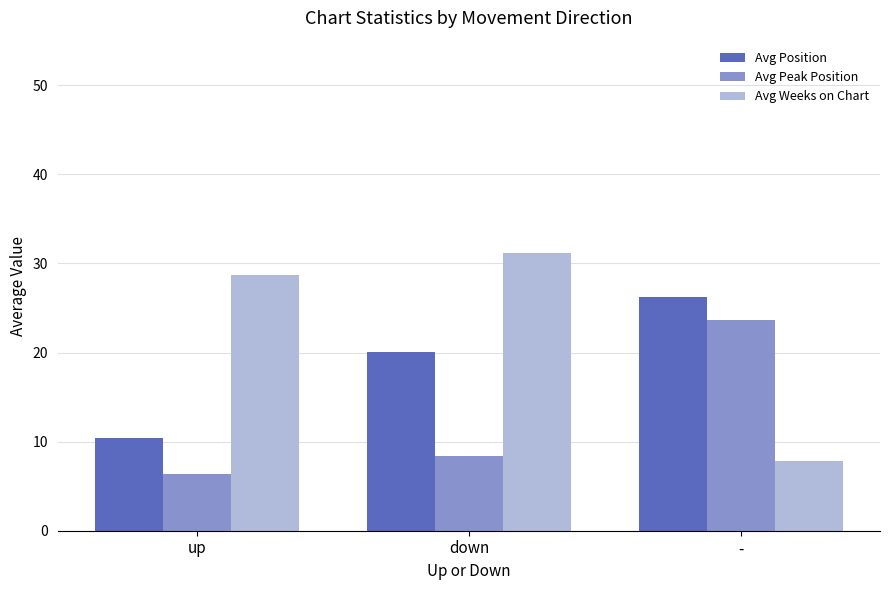

What is the difference between the maximum and minimum values in the Avg Peak Position series?

17.3